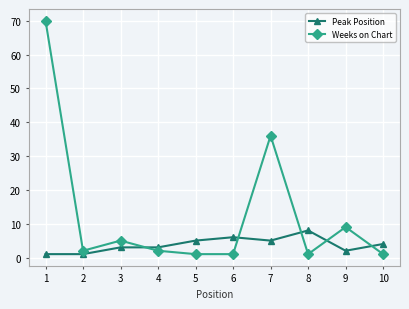

Which series has the largest range (max minus min)?

Weeks on Chart